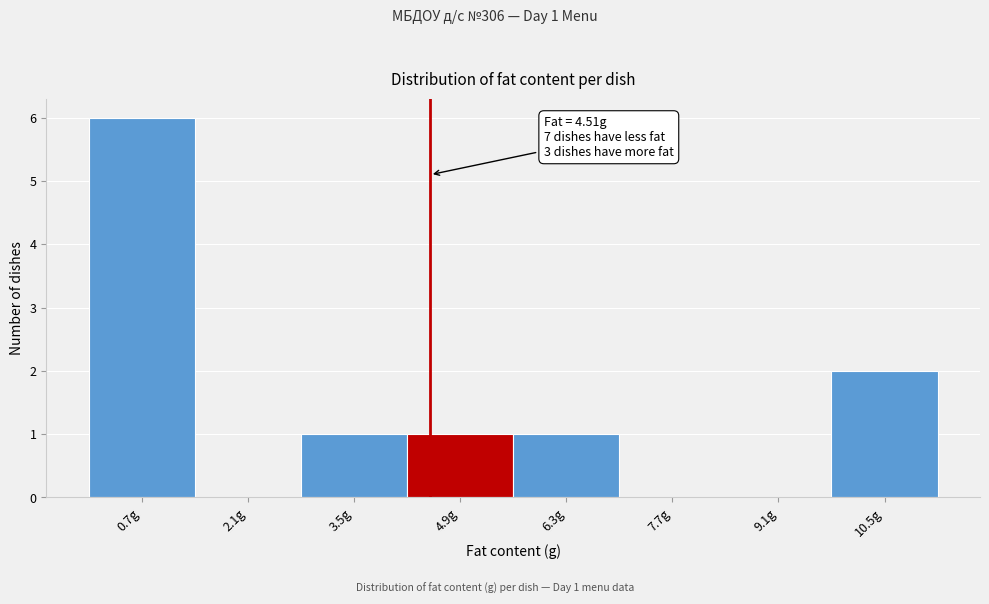

Over which range of the x-axis is the bar tallest?

0.0 to 1.4